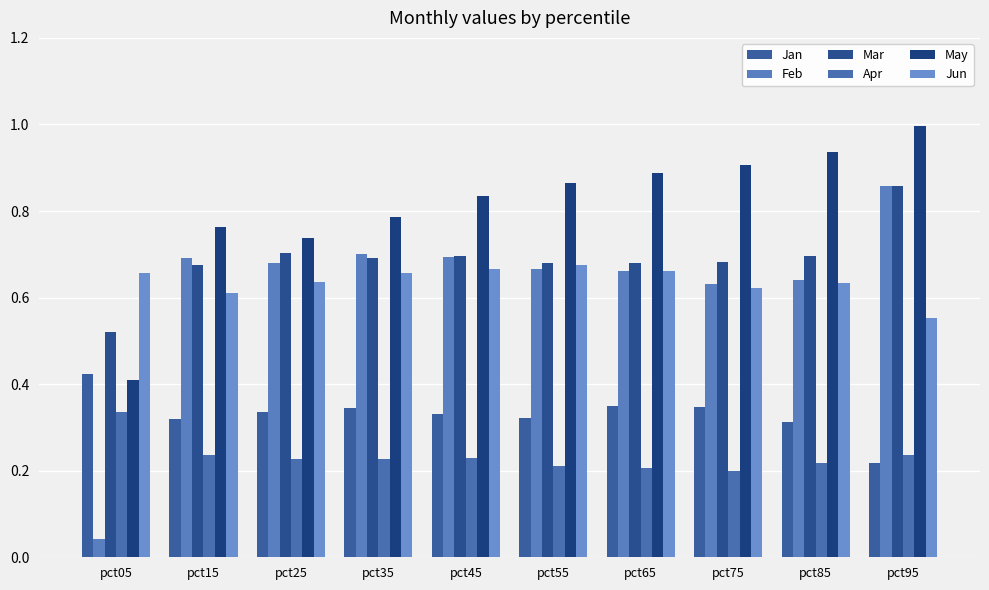

What is the greatest value displayed?

1.0